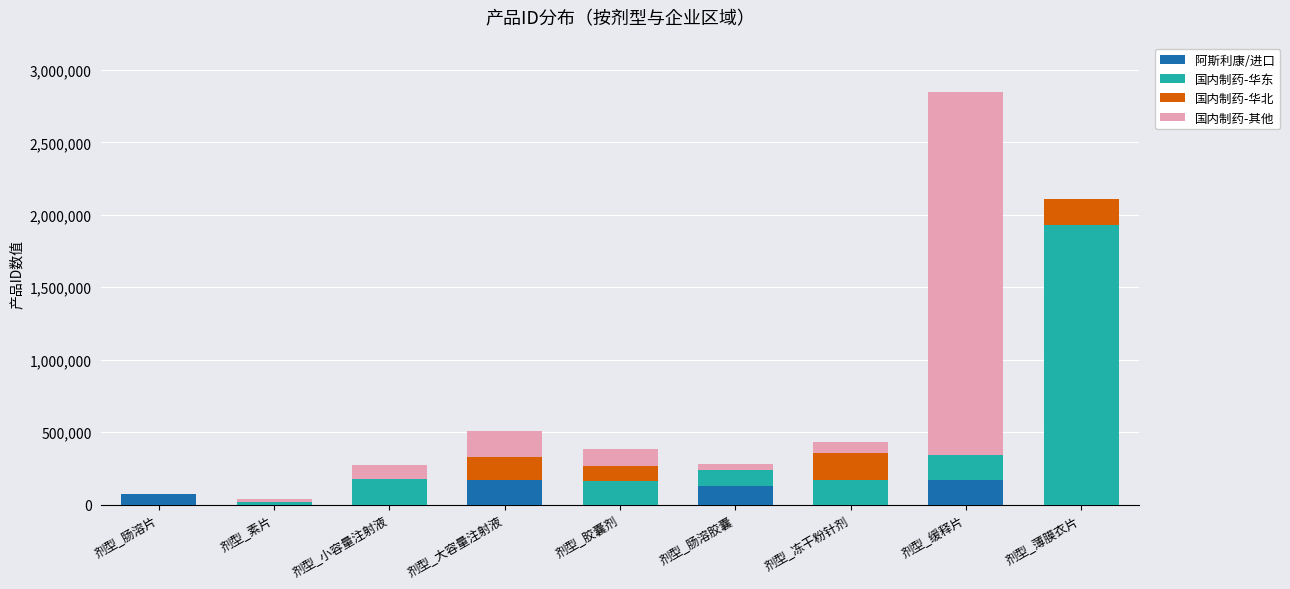

At which category is the sum across all series the highest?

剂型_缓释片